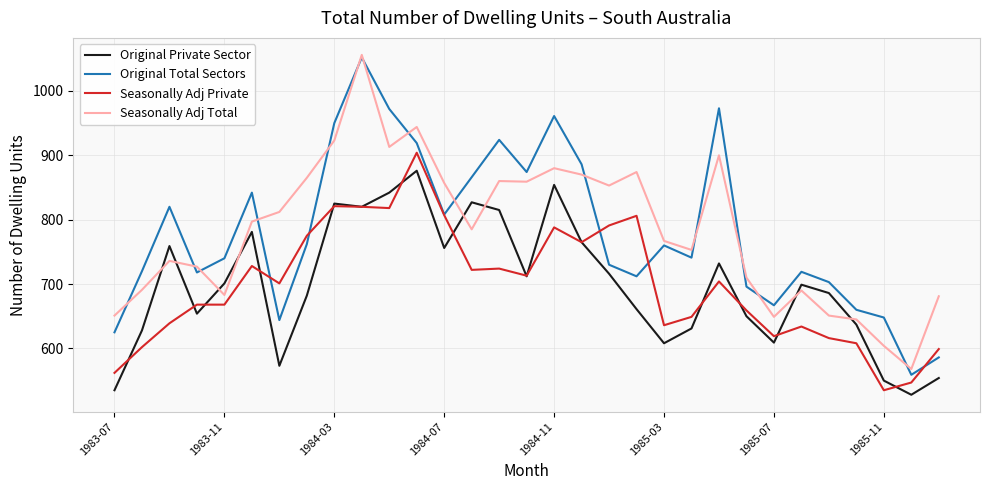

Which series ends up on top after the final intersection of Seasonally Adj Private and Original Private Sector?

Seasonally Adj Private